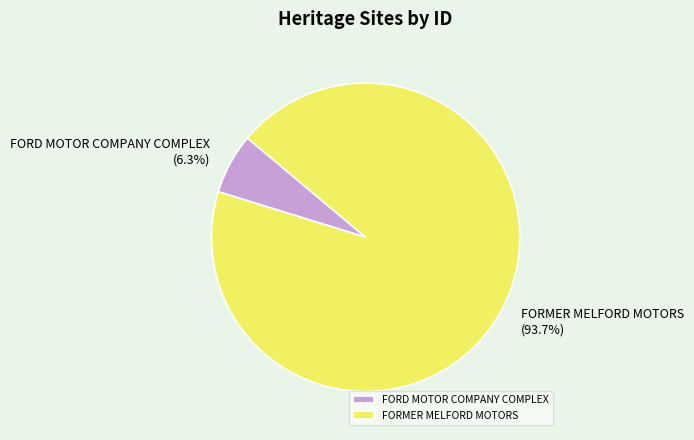

True or false: FORD MOTOR COMPANY COMPLEX accounts for 6% of the total.

True